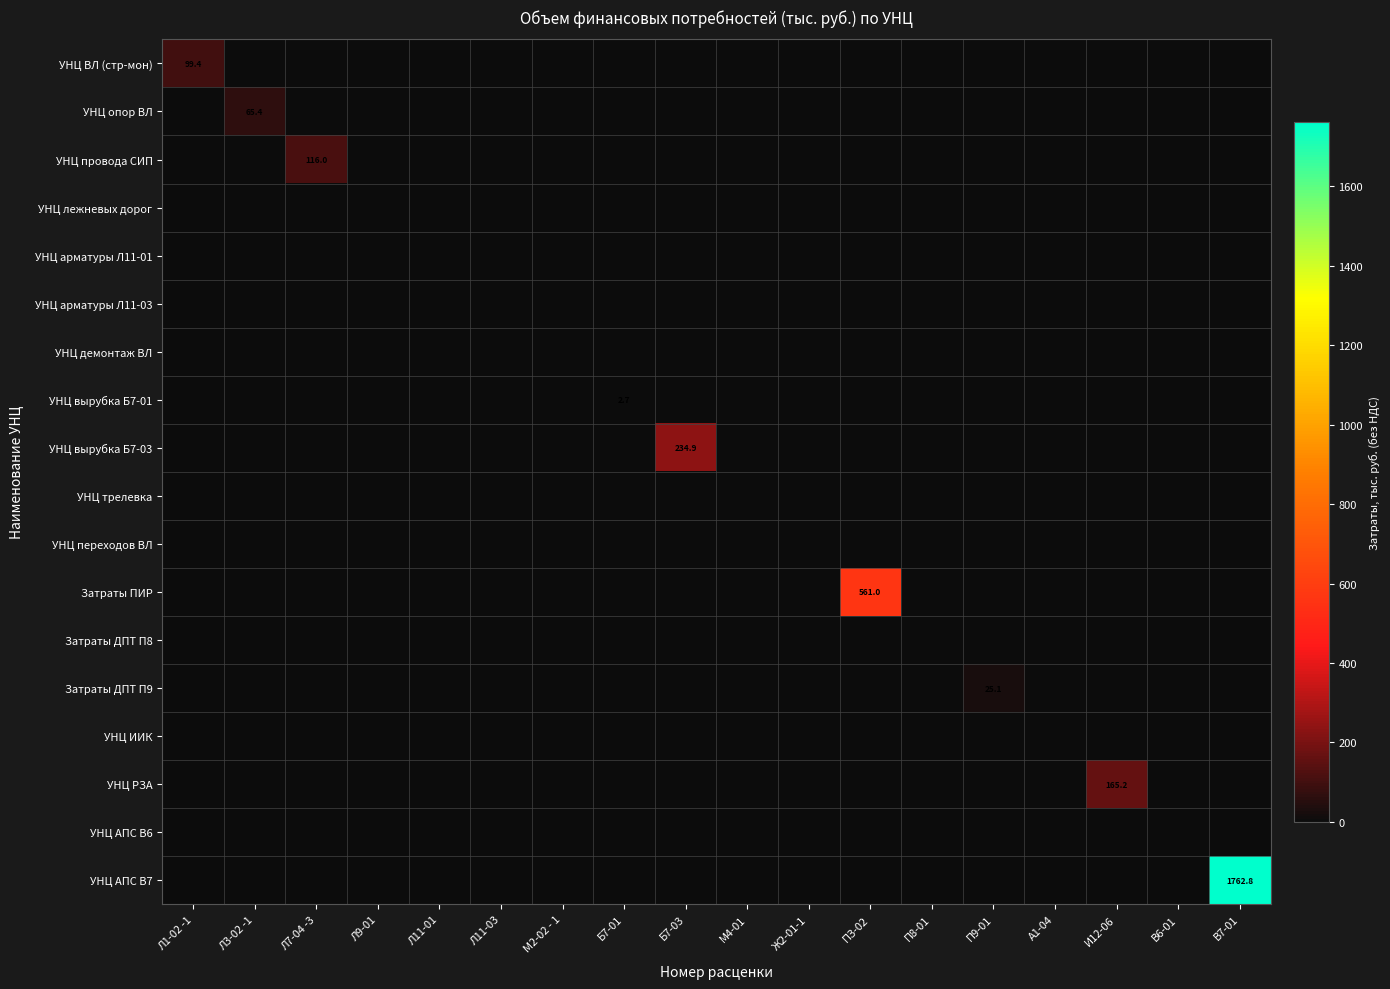

How many positive values does the УНЦ вырубка Б7-01 series have?

1